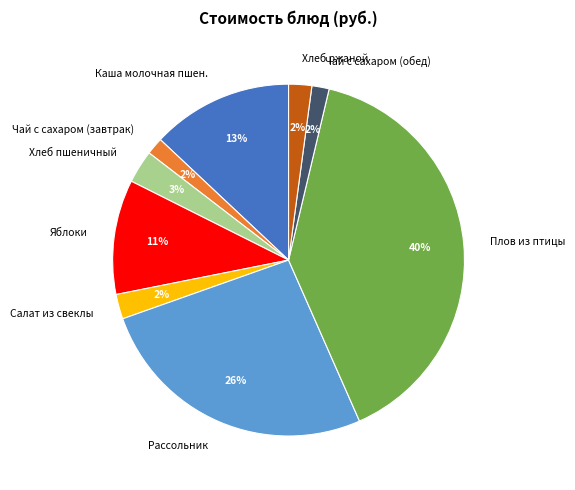

What percentage is the Рассольник slice, to the nearest percent?

26%